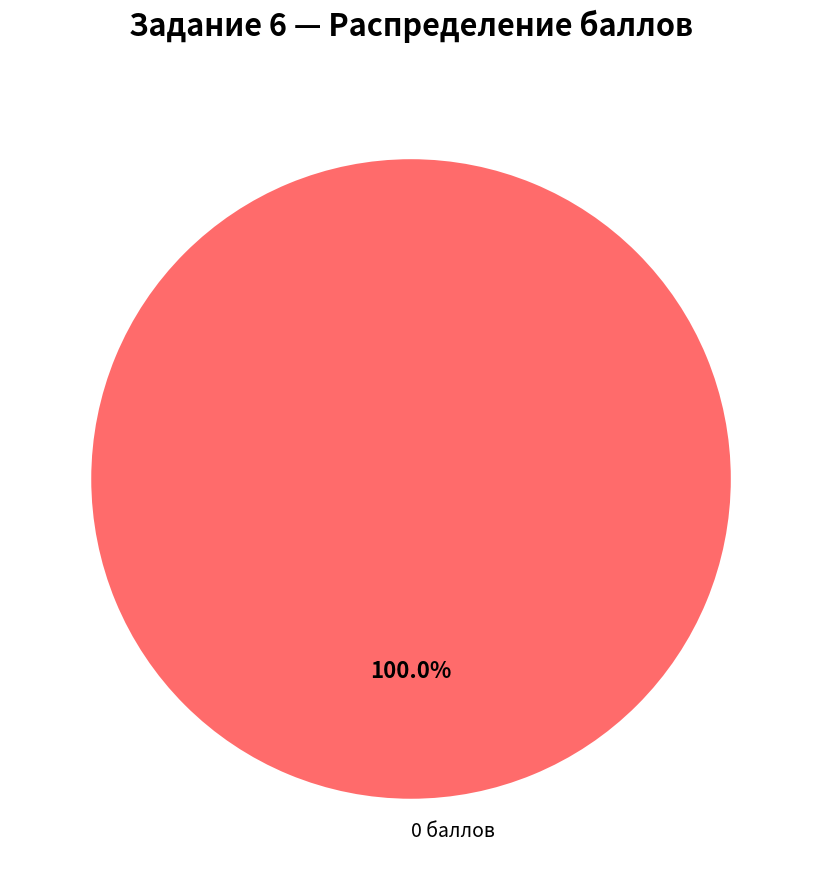

Rank the categories by value from lowest to highest.

0 баллов